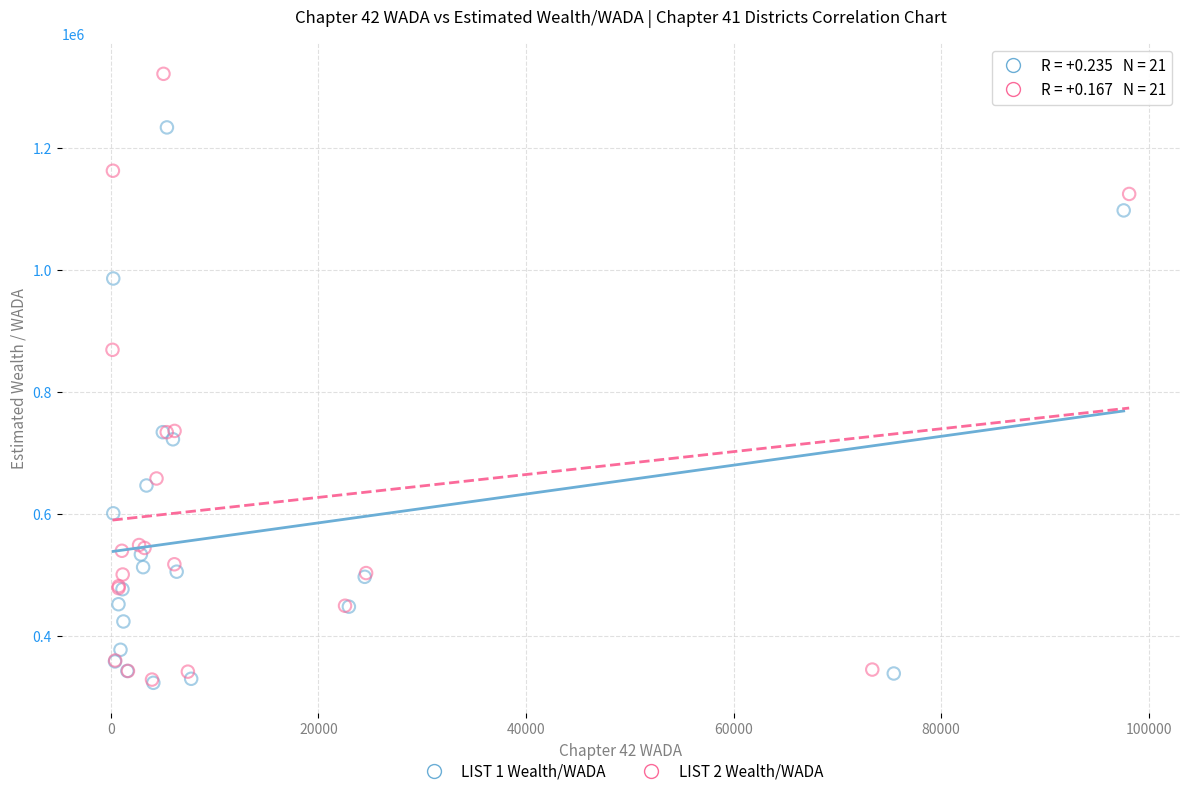

Which series contains the highest Y value?

LIST 2 Wealth/WADA